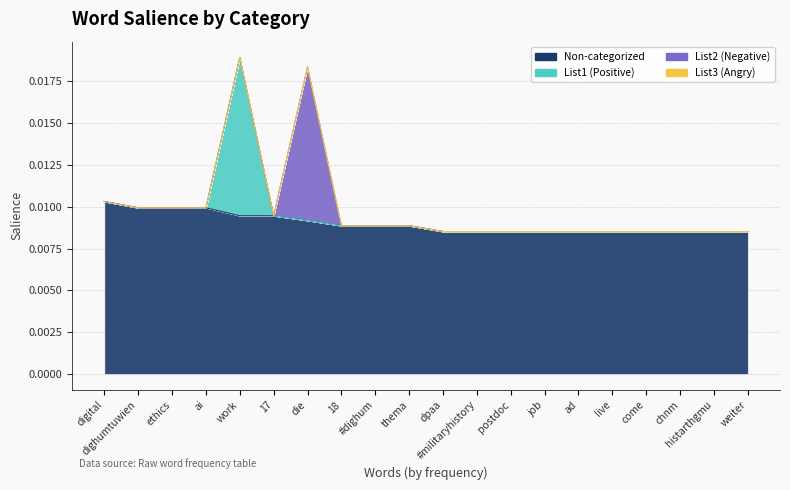

True or false: List2 (Negative) and Non-categorized intersect in this chart.

False